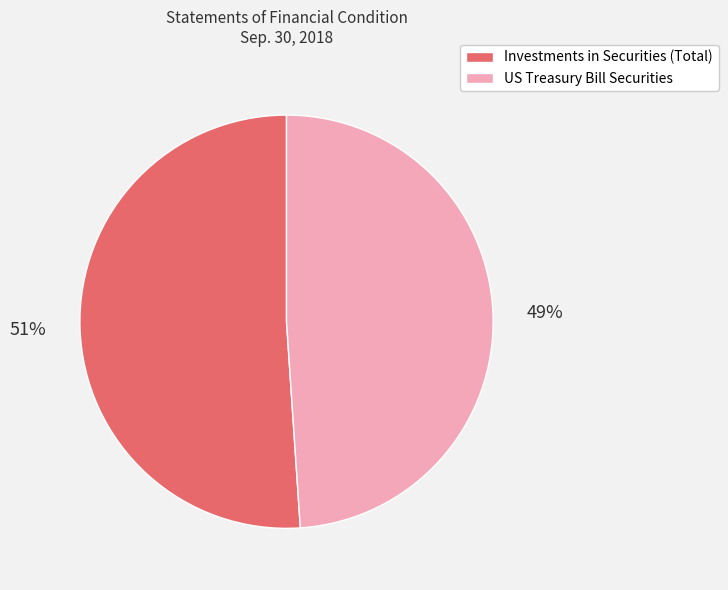

What is the ratio of the value at US Treasury Bill Securities to the value at Investments in Securities (Total)?

1.0